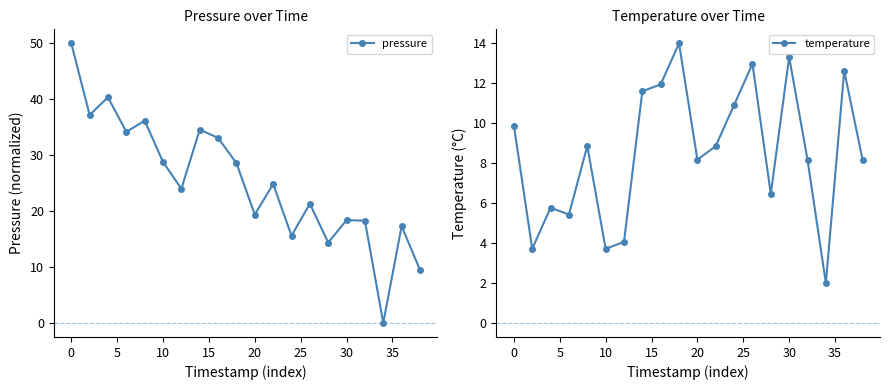

What are all the series names shown in the legend?

pressure, temperature